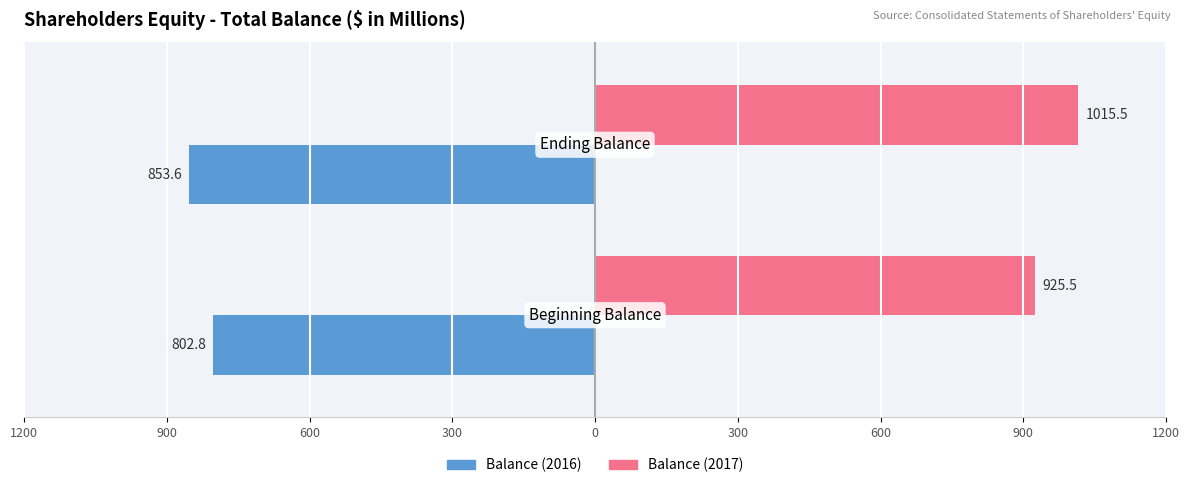

Reading left to right, extract all data points from this chart.

Balance (2016): -802.8	-853.6
Balance (2017): 925.5	1015.5